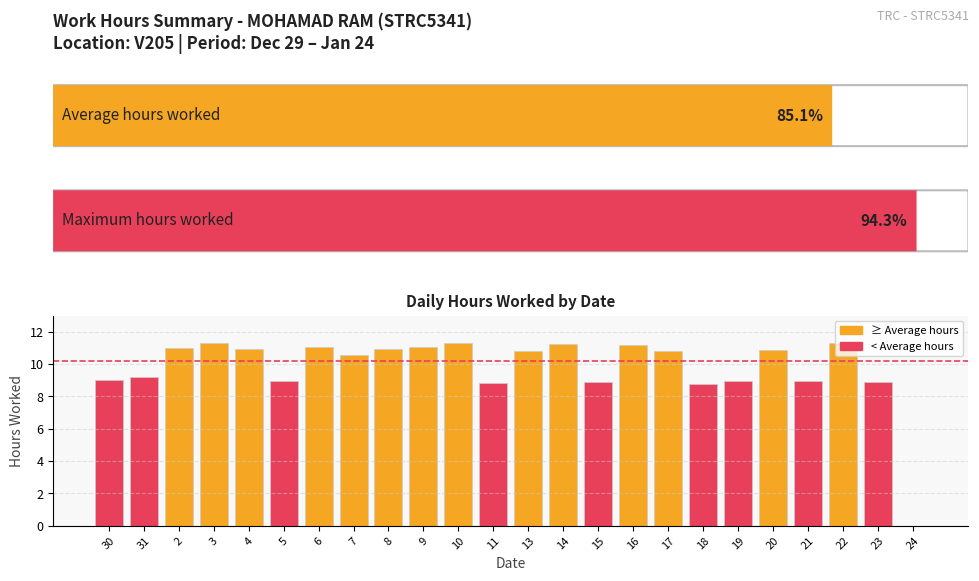

What is the sum of all values?

234.9